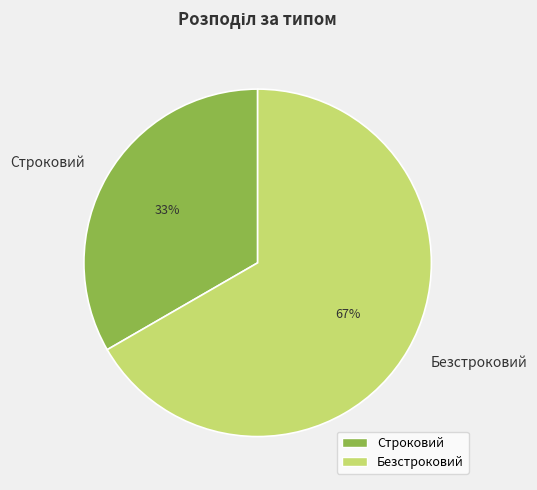

The Строковий slice represents 22% of the pie. True or false?

False